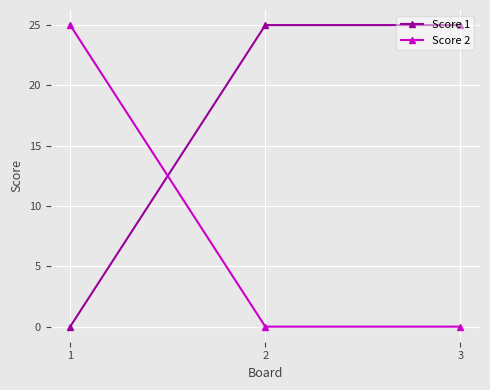

Reading left to right, list all the values displayed in this chart.

Score 1: 1=0	2=25	3=25
Score 2: 1=25	2=0	3=0